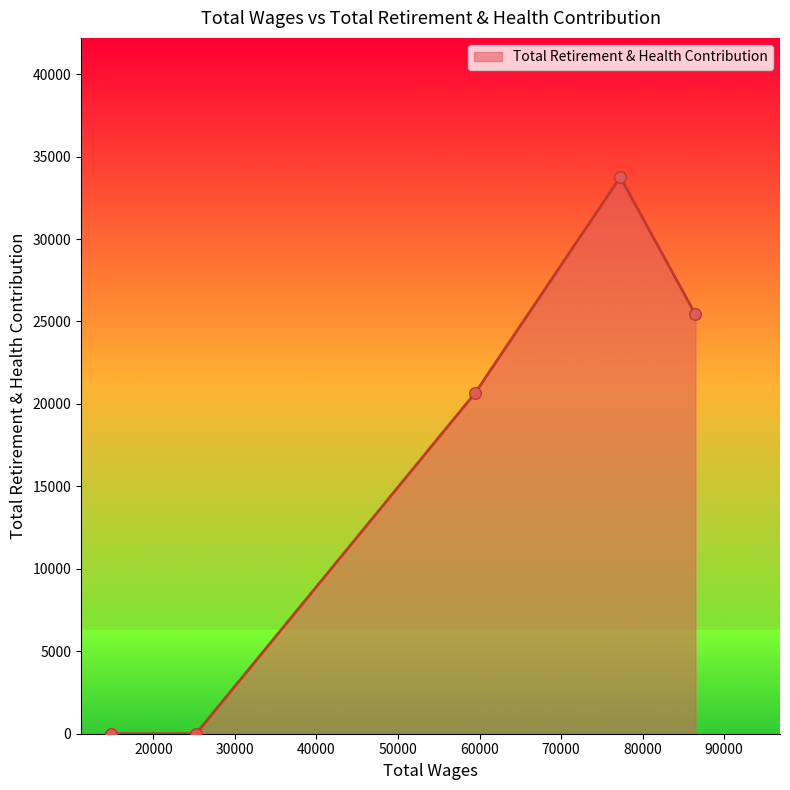

What is the difference between the maximum and minimum values?

33759